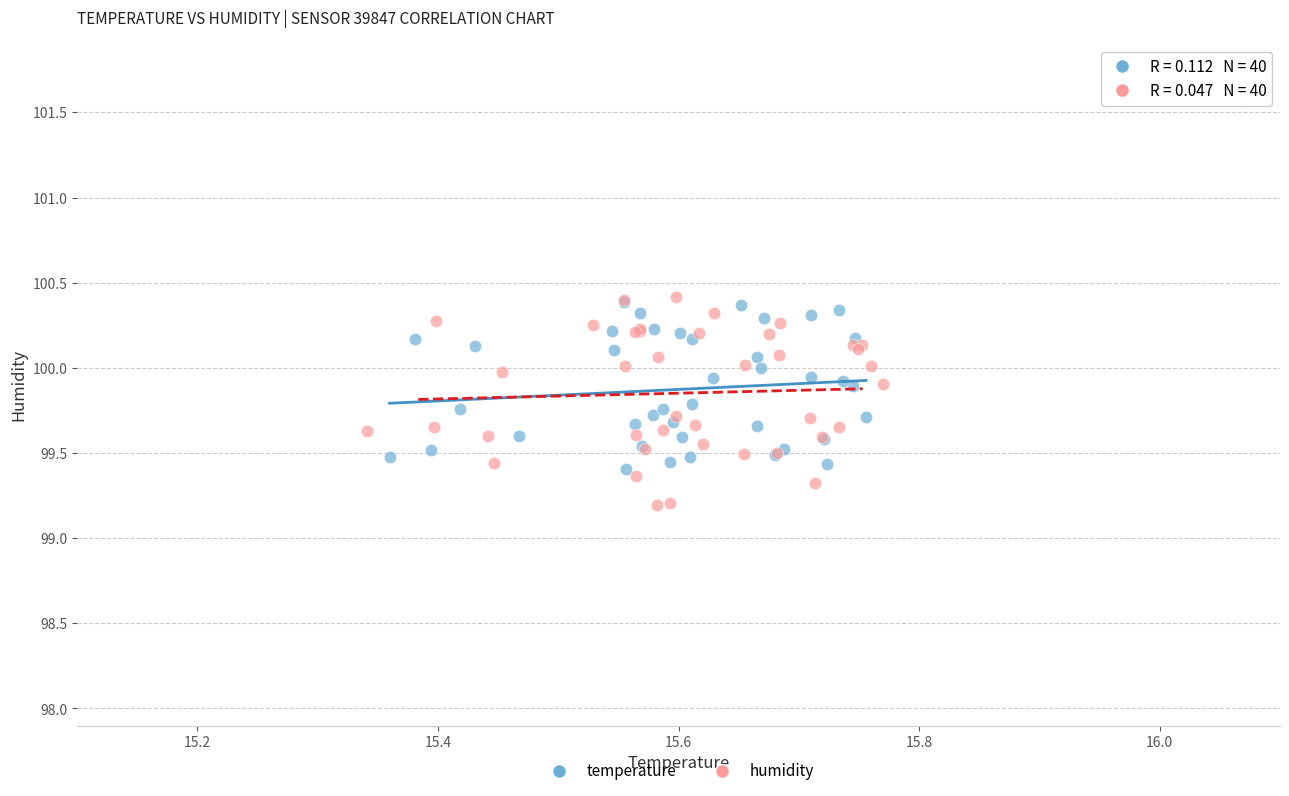

Which series has the widest spread of Y values?

humidity